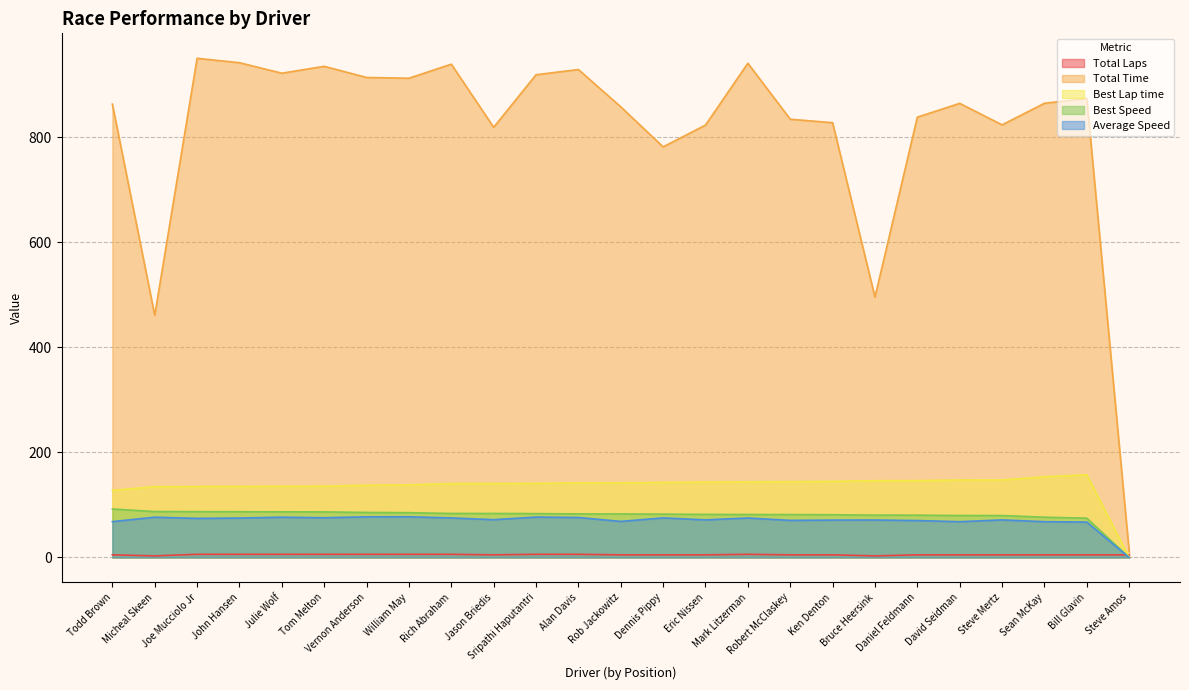

How many lines are shown in the chart?

5